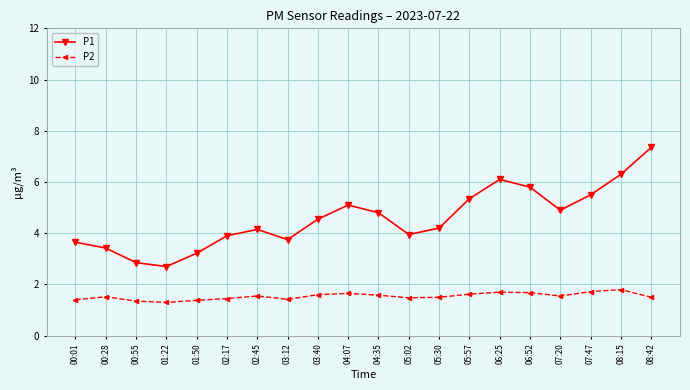

Rank the series at 00:01 from highest to lowest value.

P1, P2